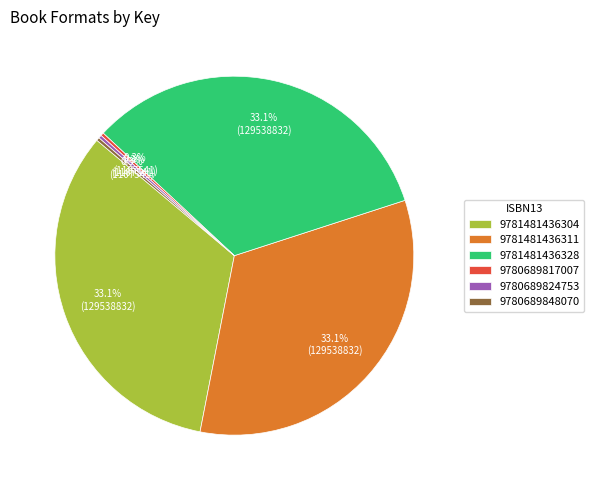

Do 9781481436304 and 9780689817007 together represent more than half of the pie?

No